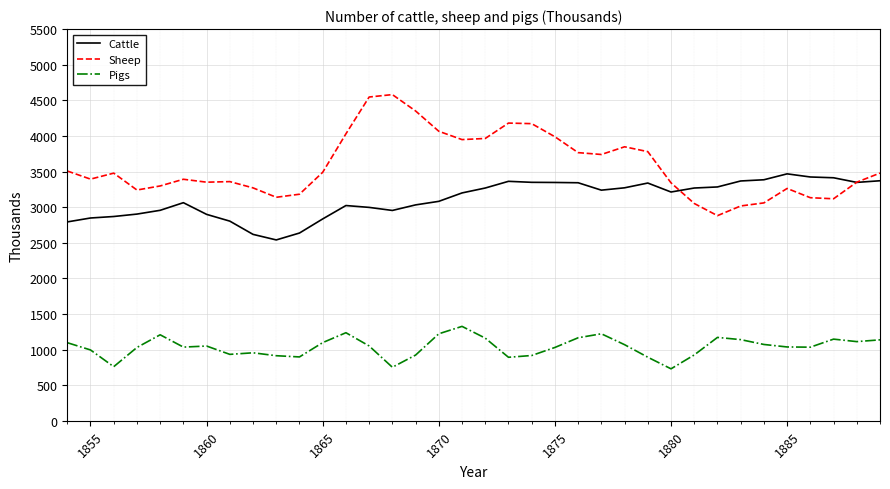

What is the highest value of the Sheep series?

4580